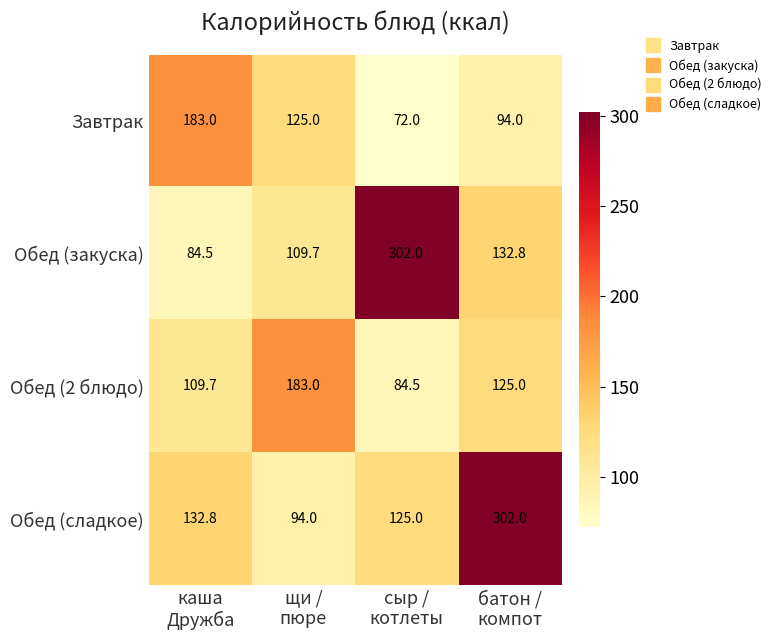

Reading right to left, what are all the values shown in this chart?

Завтрак: 94.0	72.0	125.0	183.0
Обед (закуска): 132.8	302.0	109.7	84.5
Обед (2 блюдо): 125.0	84.5	183.0	109.7
Обед (сладкое): 302.0	125.0	94.0	132.8